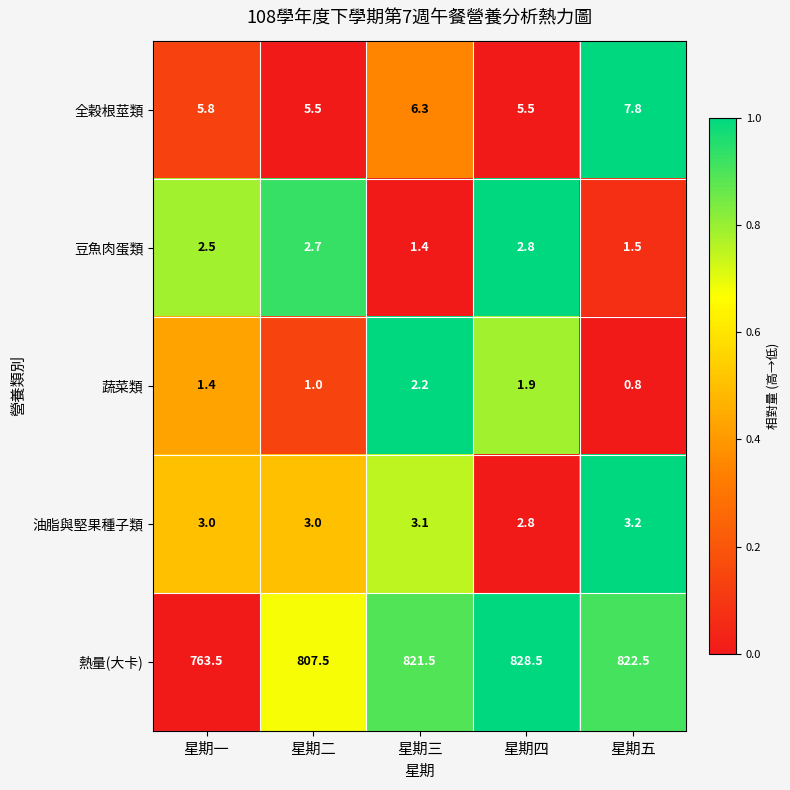

Reading left to right, list all the values displayed in this chart.

全穀根莖類: 5.8	5.5	6.3	5.5	7.8
豆魚肉蛋類: 2.5	2.7	1.4	2.8	1.5
蔬菜類: 1.4	1.0	2.2	1.9	0.8
油脂與堅果種子類: 3.0	3.0	3.1	2.8	3.2
熱量(大卡): 763.5	807.5	821.5	828.5	822.5